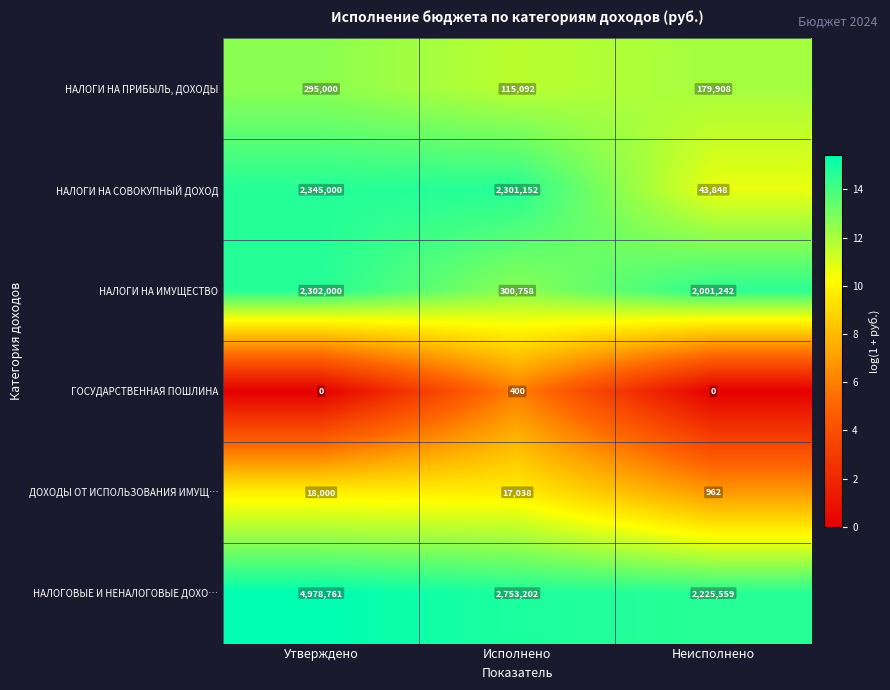

What is the total value across all series at Неисполнено?

4451519